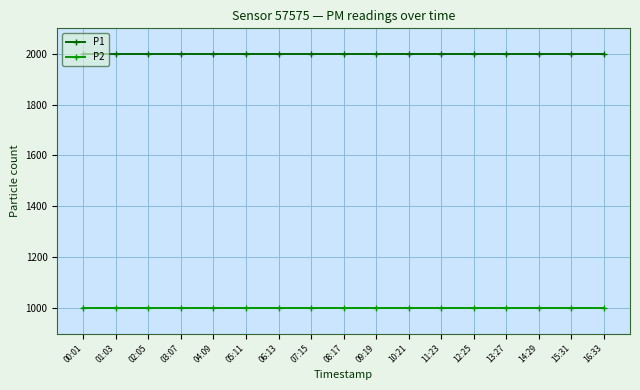

What is the difference between the highest and lowest values at 02:05?

1000.0